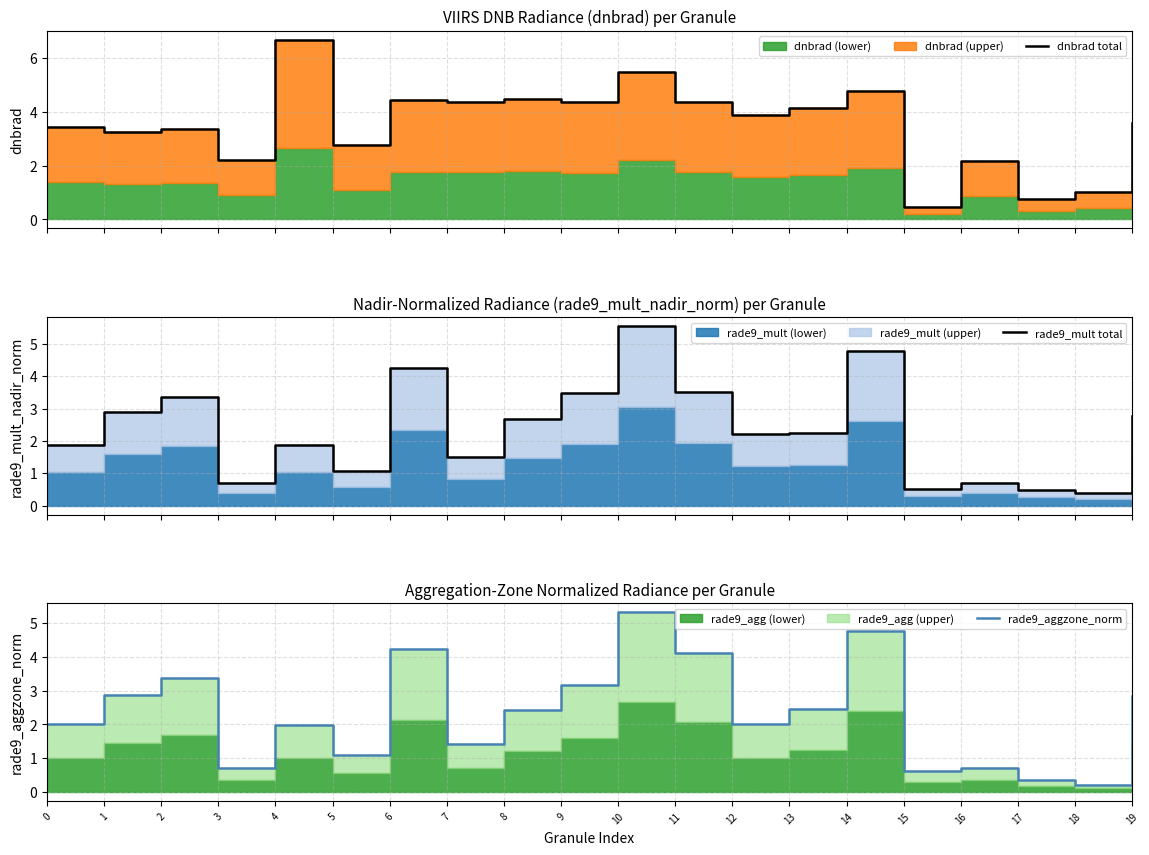

True or false: rade9_aggzone_norm has more than 1 points higher than both neighbors.

True